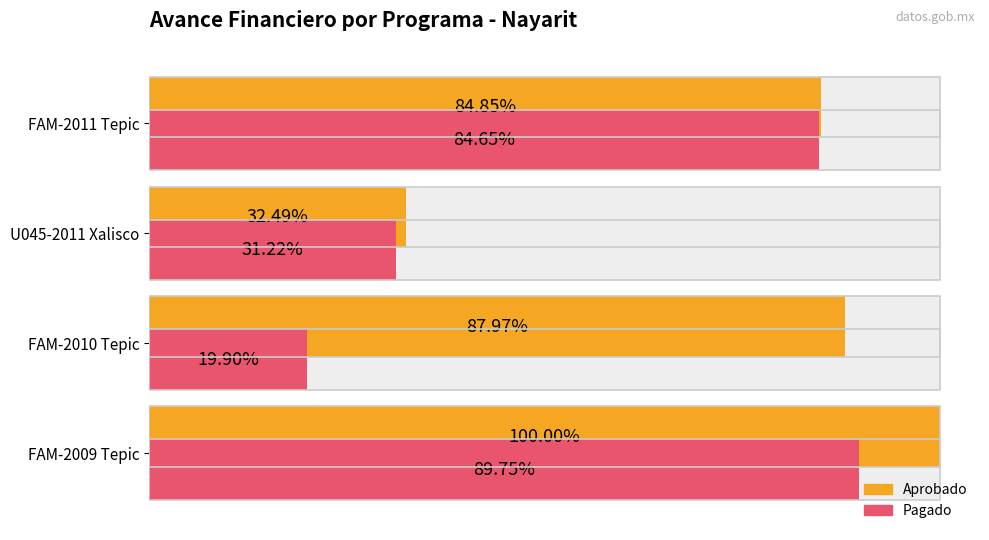

At 0.75, list the series in order from smallest to largest.

Pagado, Aprobado